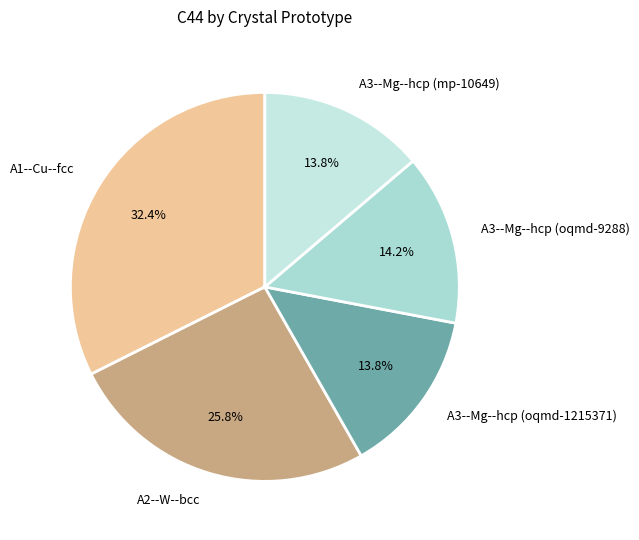

What percentage is NOT represented by A3--Mg--hcp (oqmd-9288)?

85.8%